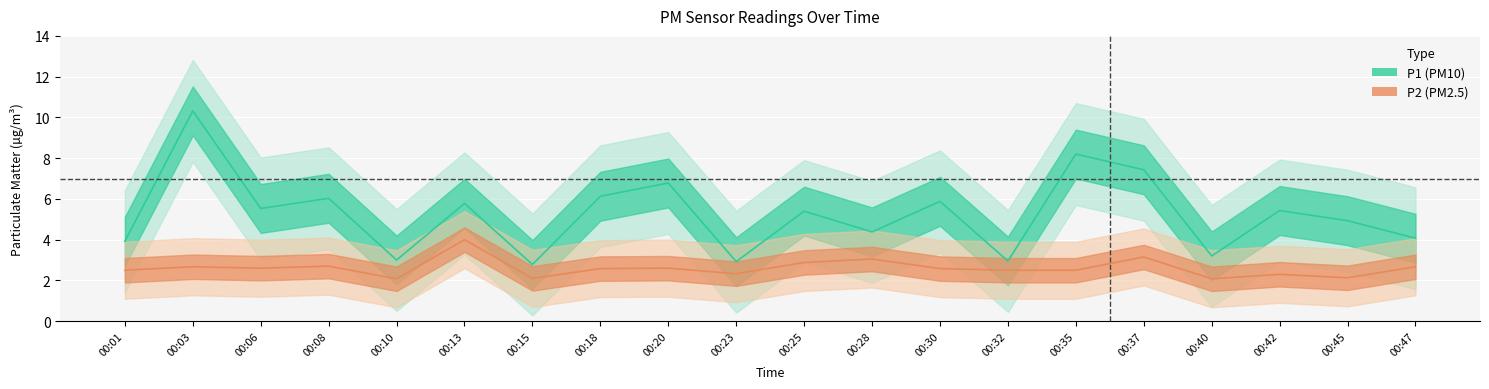

Reading right to left, extract all data points from this chart.

P1: 4.1	4.9	5.4	3.2	7.4	8.2	3.0	5.9	4.4	5.4	2.9	6.8	6.1	2.8	5.8	3.0	6.0	5.5	10.3	3.9
P2: 2.7	2.1	2.3	2.1	3.1	2.5	2.5	2.6	3.0	2.9	2.3	2.6	2.6	2.1	4.0	2.1	2.7	2.6	2.7	2.5